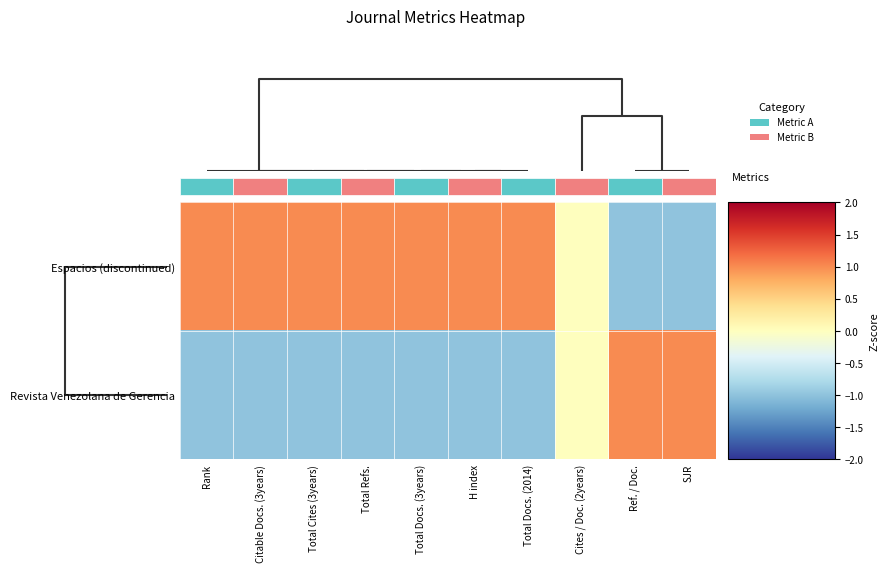

Which series has the largest range (max minus min)?

Espacios (discontinued)